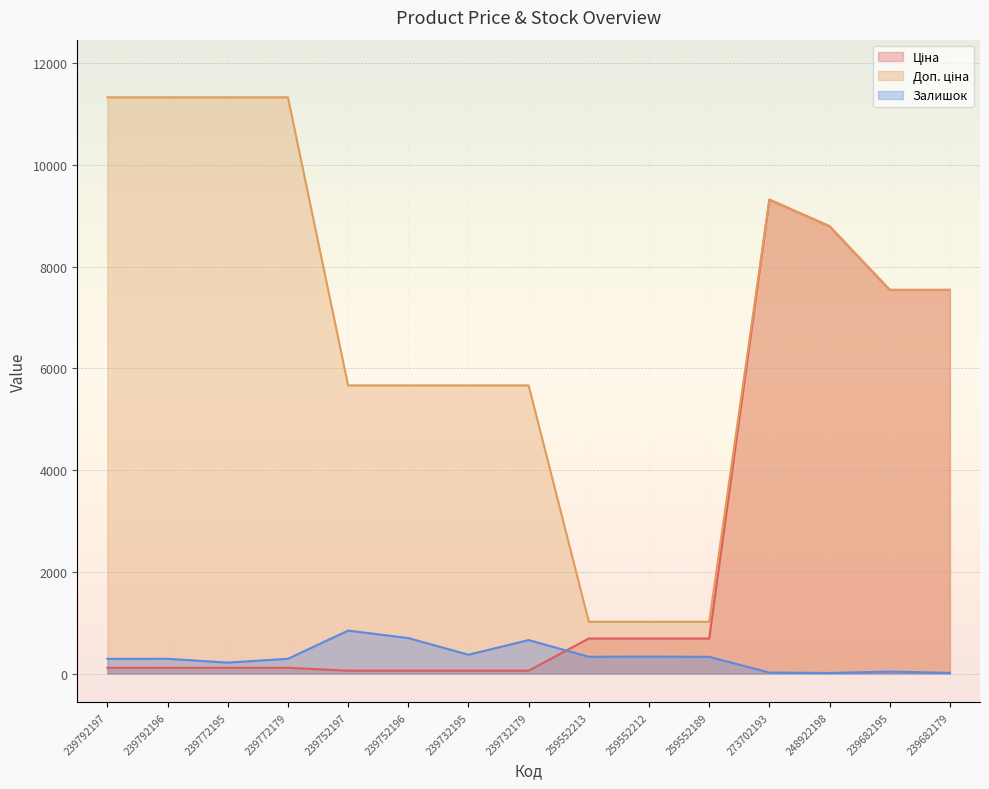

What is the difference between the highest and lowest values at 259552189?

688.8